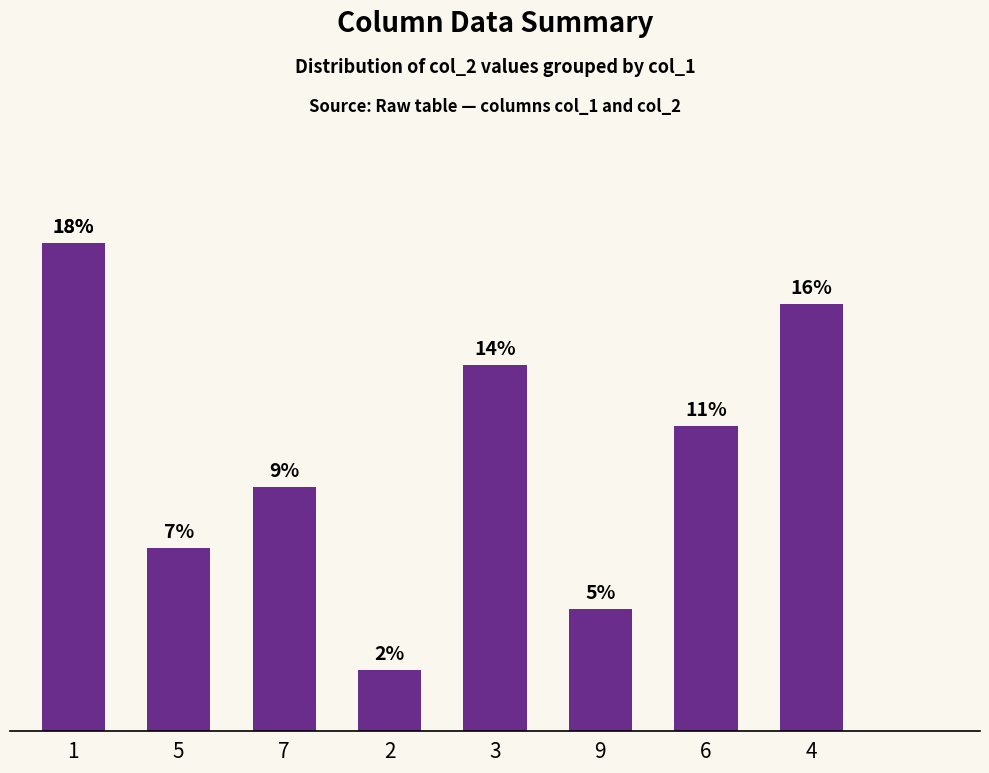

The chart shows a value of 2 at 2. True or false?

False